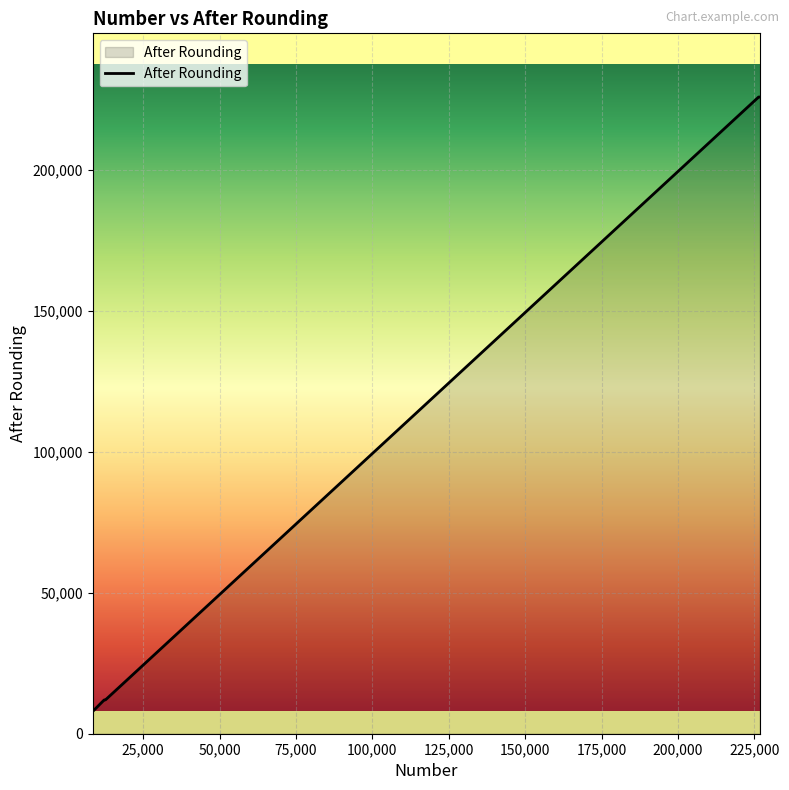

What is the average value?

82000